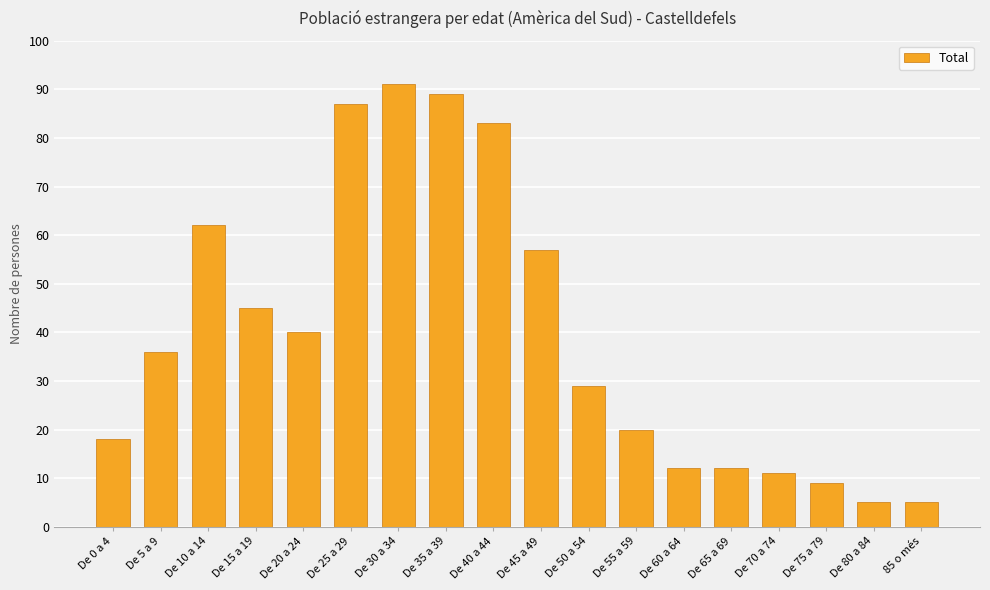

Reading left to right, transcribe all the data shown in this chart.

De 0 a 4=18	De 5 a 9=36	De 10 a 14=62	De 15 a 19=45	De 20 a 24=40	De 25 a 29=87	De 30 a 34=91	De 35 a 39=89	De 40 a 44=83	De 45 a 49=57	De 50 a 54=29	De 55 a 59=20	De 60 a 64=12	De 65 a 69=12	De 70 a 74=11	De 75 a 79=9	De 80 a 84=5	85 o més=5